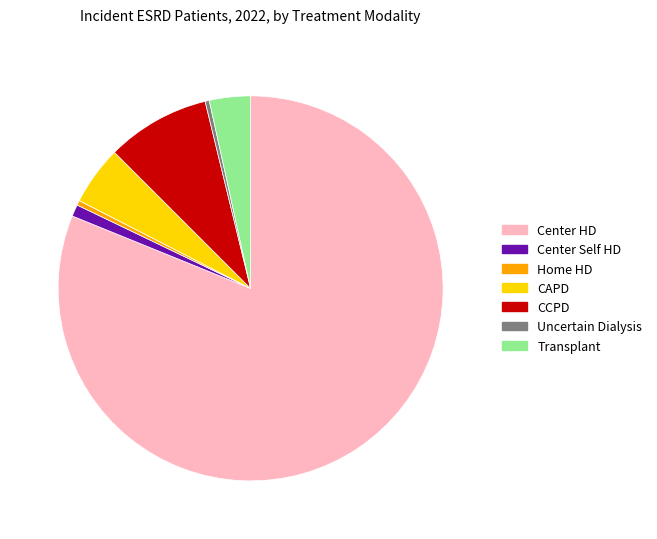

Is there any slice that represents more than half of the pie?

Yes